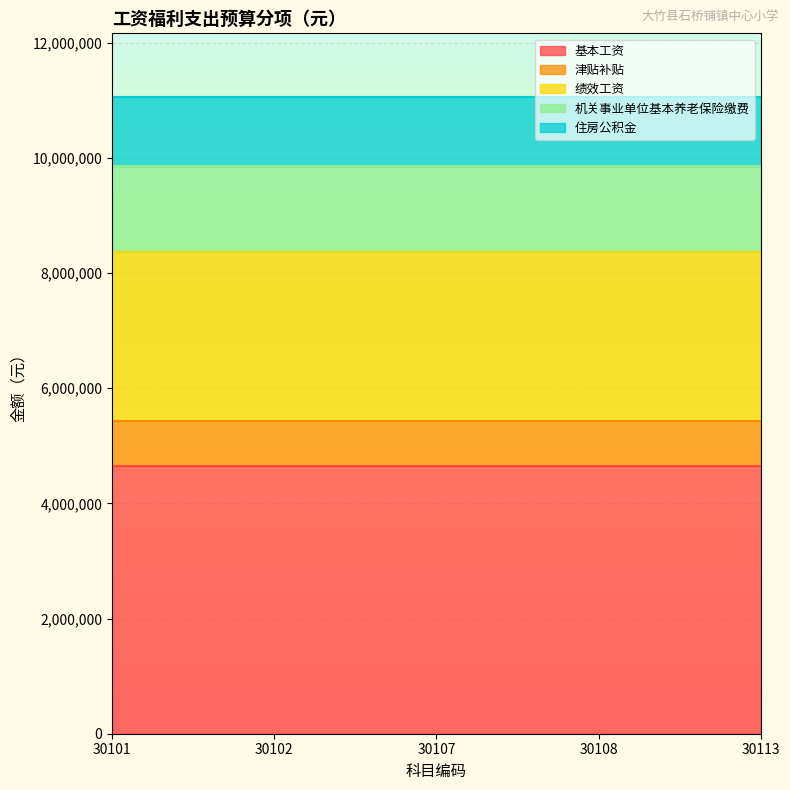

What is the minimum value for 机关事业单位基本养老保险缴费?

1489666